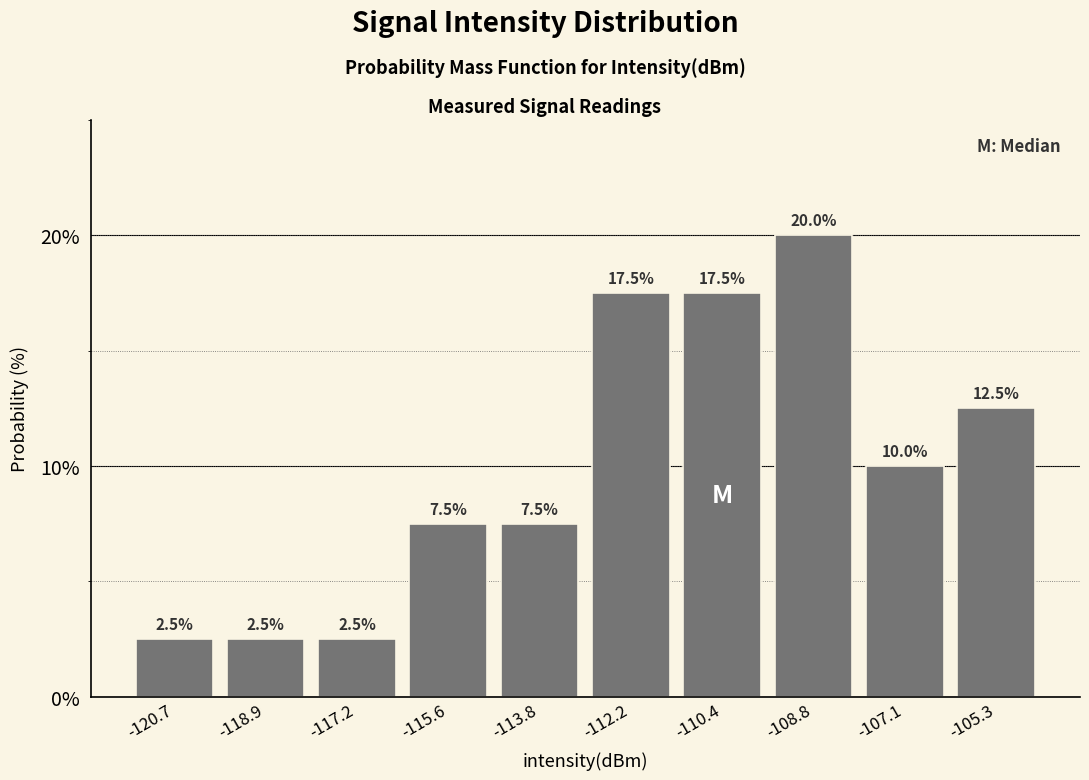

Reading left to right, list every bar in this chart as the range it spans on the x-axis followed by its height. The bar edges are not printed on the chart, so give them approximately, as read against the axis.

-121.5 to -119.8: 2.5
-119.8 to -118.1: 2.5
-118.1 to -116.4: 2.5
-116.4 to -114.7: 7.5
-114.7 to -113.0: 7.5
-113.0 to -111.3: 17.5
-111.3 to -109.6: 17.5
-109.6 to -107.9: 20.0
-107.9 to -106.2: 10.0
-106.2 to -104.5: 12.5